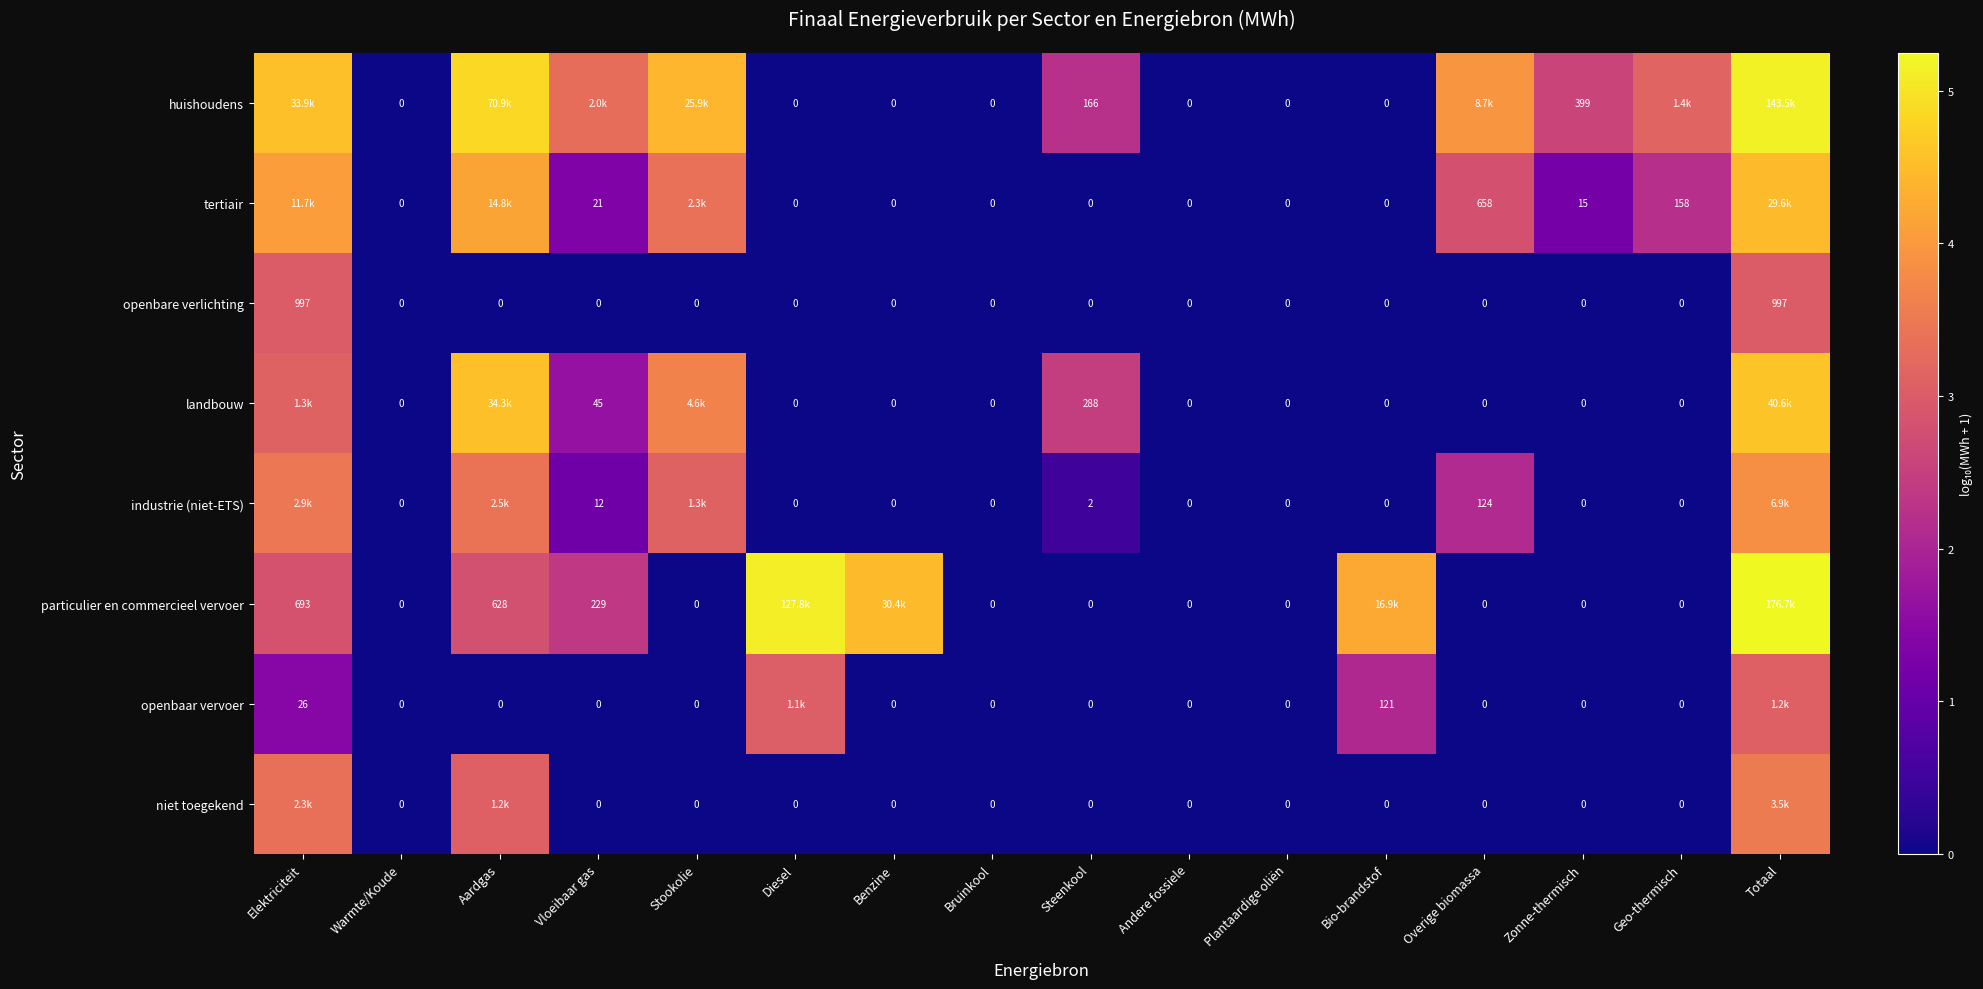

Which series has the largest range (max minus min)?

particulier en commercieel vervoer